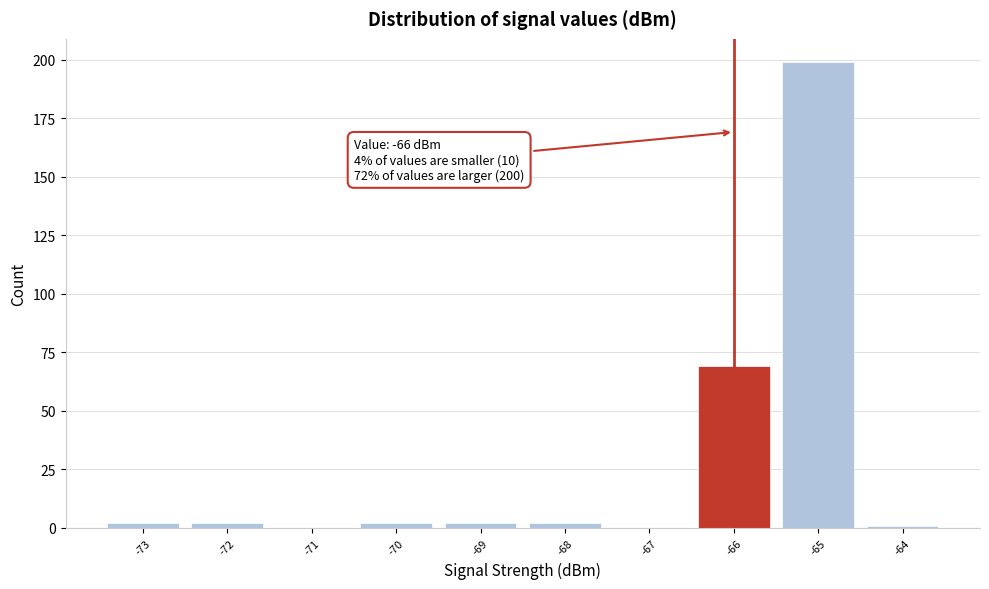

Over which range of the x-axis is the bar tallest?

-65.5 to -64.5